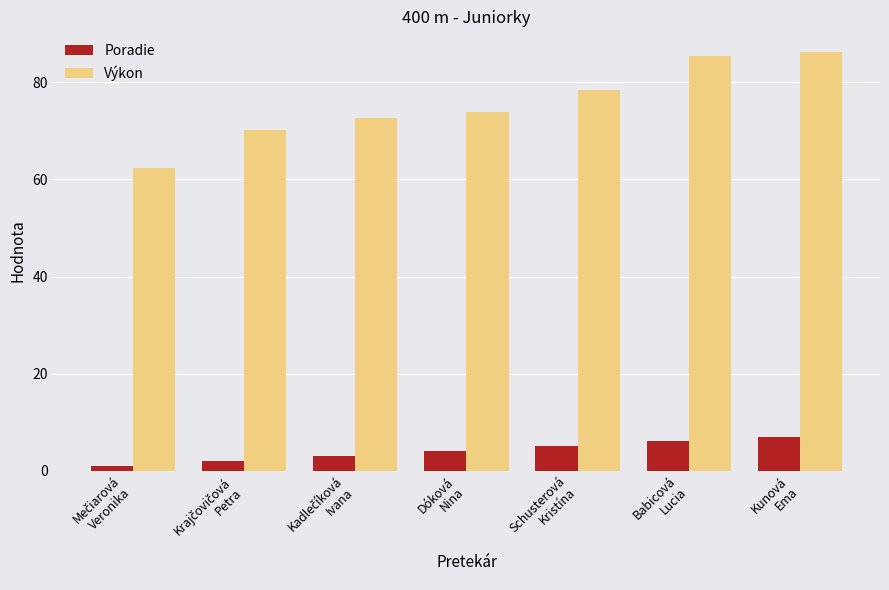

Rank the series by their average value, from highest to lowest.

Výkon, Poradie